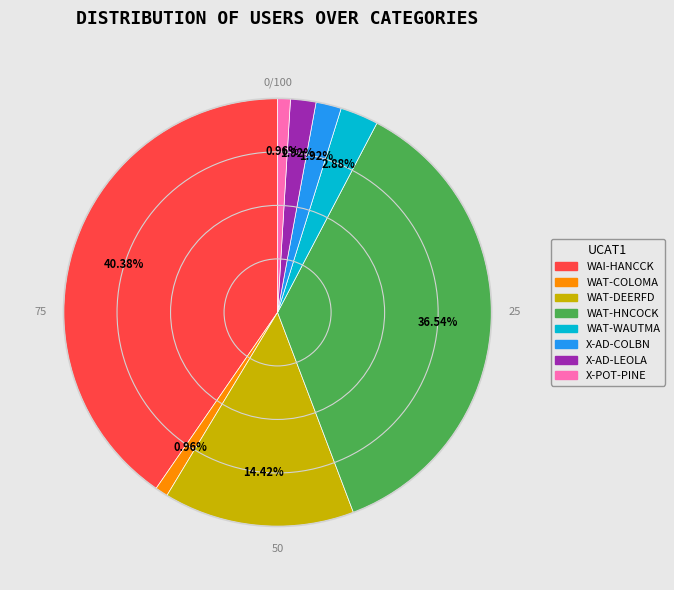

Count the number of slices in the pie.

8